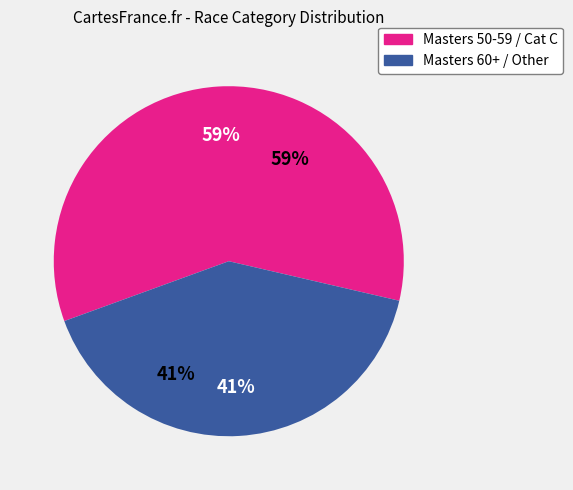

Is it true that Master Men D (60-69 years) is 11% of the pie?

False